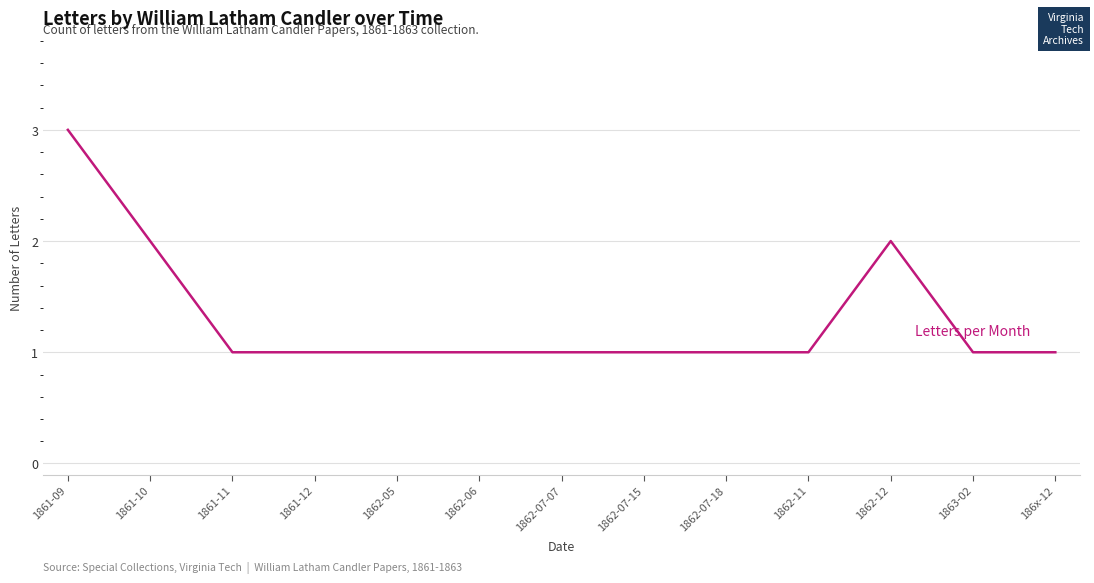

Reading left to right, extract all data points from this chart.

3	2	1	1	1	1	1	1	1	1	2	1	1